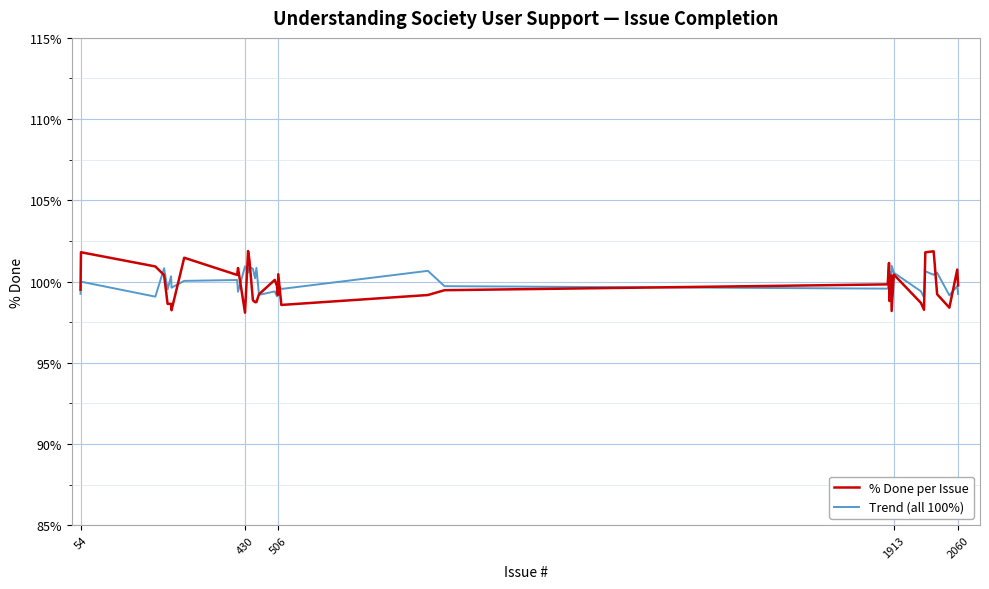

What is the smallest value displayed?

98.1